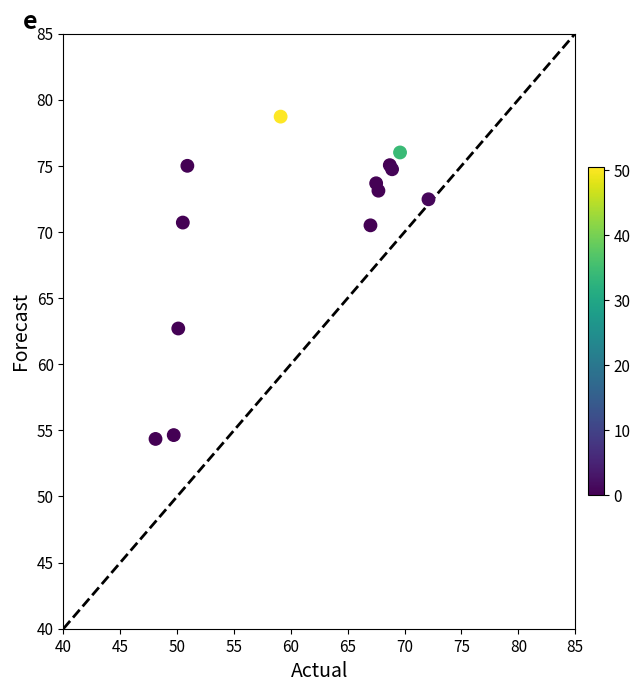

What Y value in the scatter plot is closest to 66?

62.7